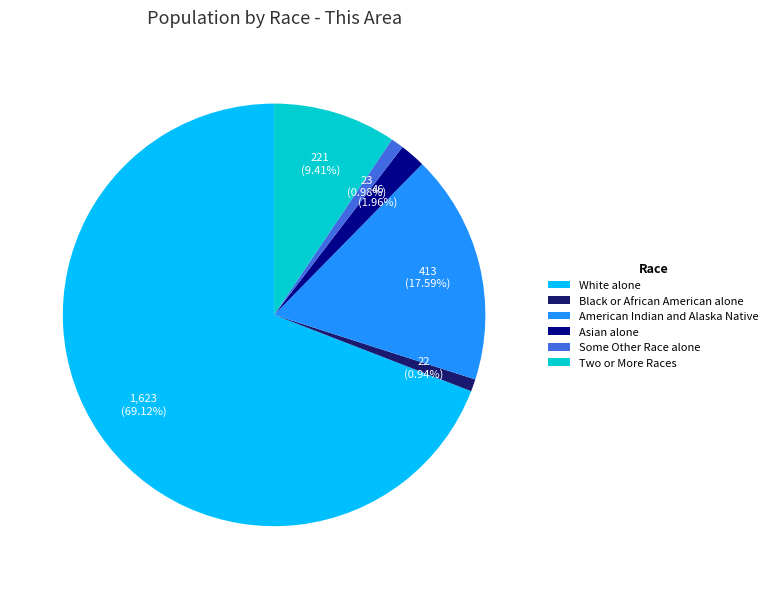

Count the number of slices in the pie.

6